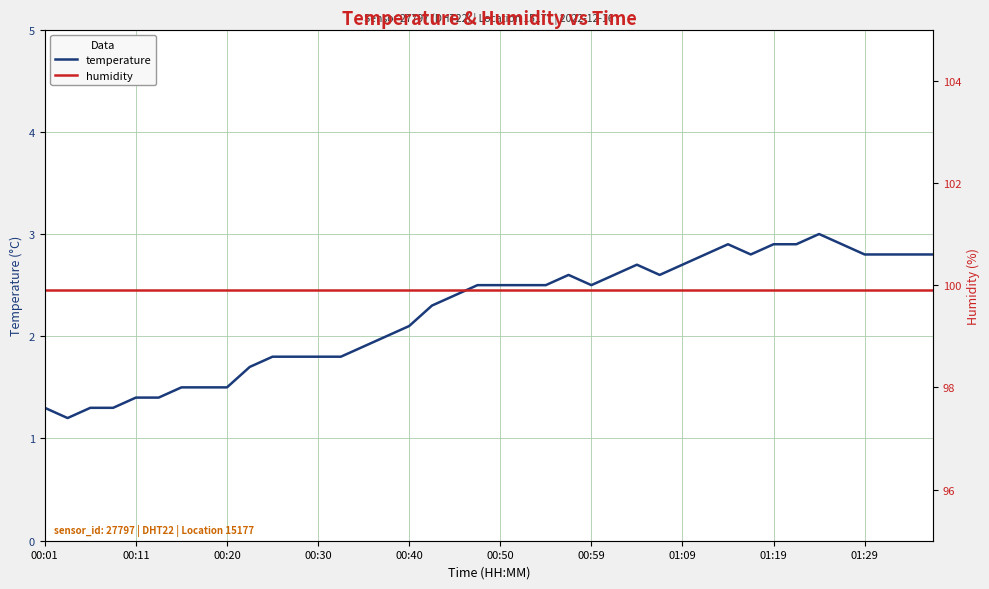

What is the spread (max minus min) of values at 00:30?

98.1